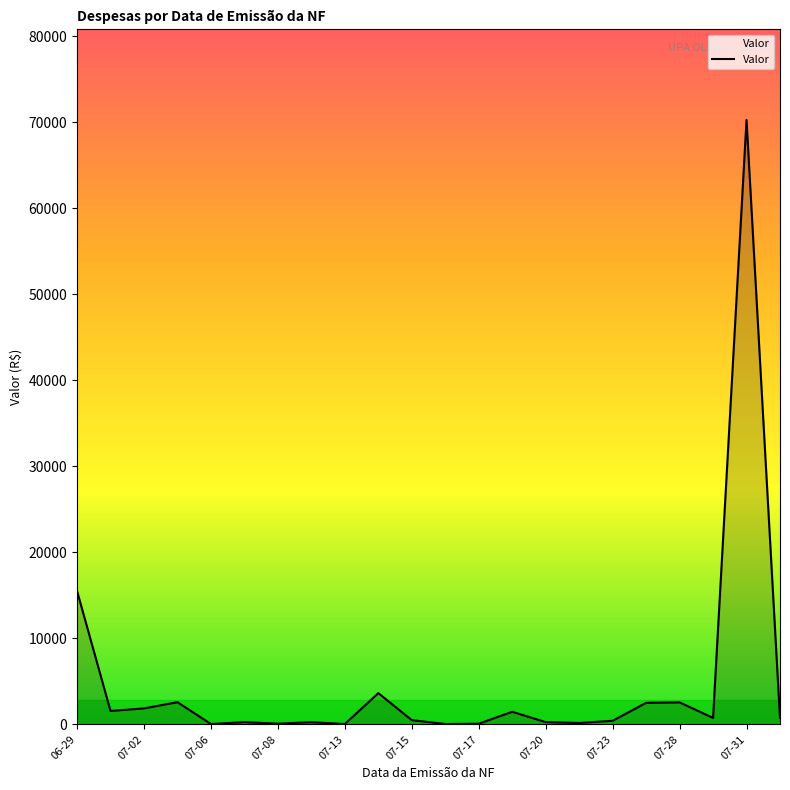

What is the greatest value displayed?

70288.8